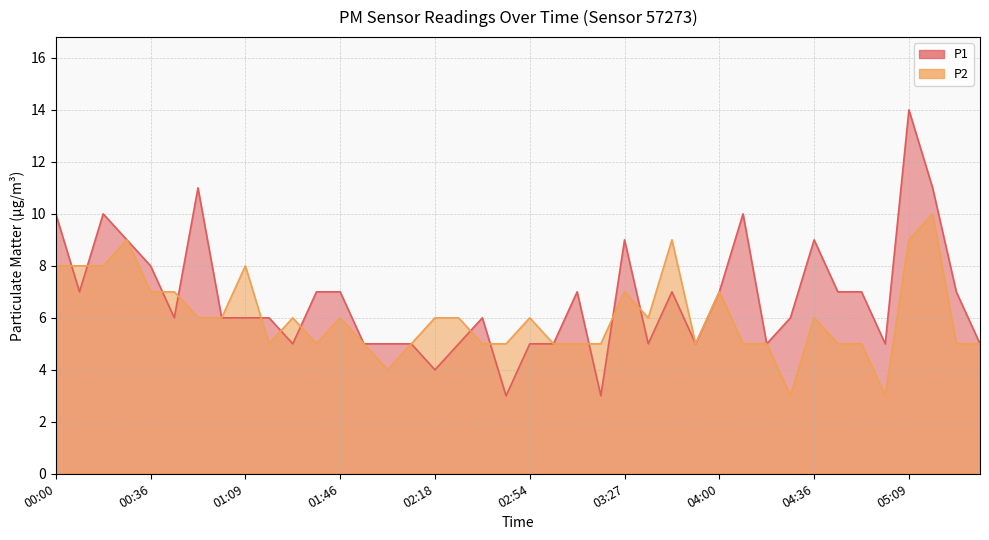

Rank the categories by P2 value from highest to lowest.

05:18, 00:27, 03:45, 05:09, 00:00, 00:09, 00:18, 01:09, 00:36, 00:45, 03:27, 04:00, 00:54, 01:00, 01:27, 01:46, 02:18, 02:27, 02:54, 03:36, 04:36, 01:18, 01:36, 01:54, 02:09, 02:36, 02:45, 03:00, 03:09, 03:18, 03:54, 04:09, 04:18, 04:45, 04:54, 05:27, 05:36, 02:00, 04:27, 05:00